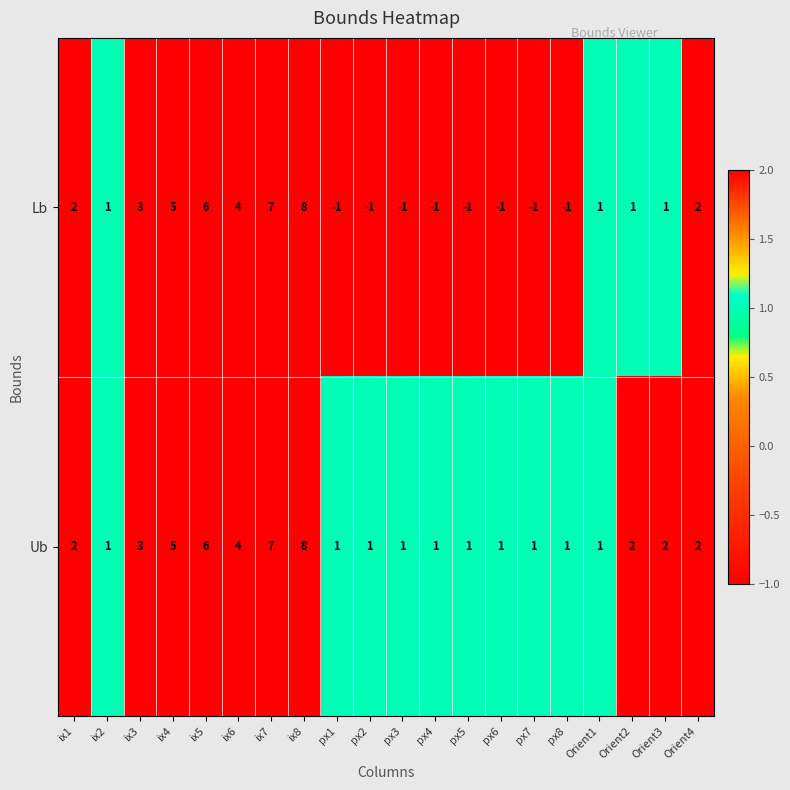

Rank the series by their average value, from lowest to highest.

Lb, Ub